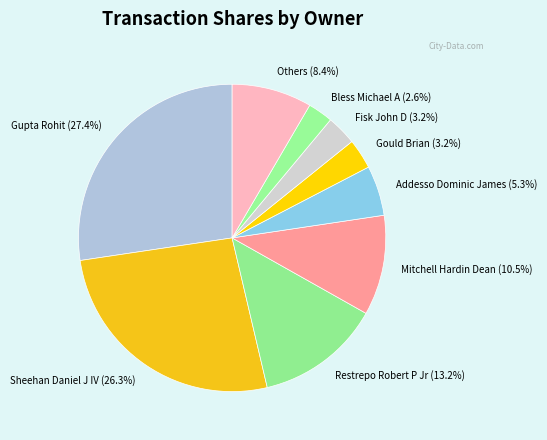

How many segments does this pie chart have?

9